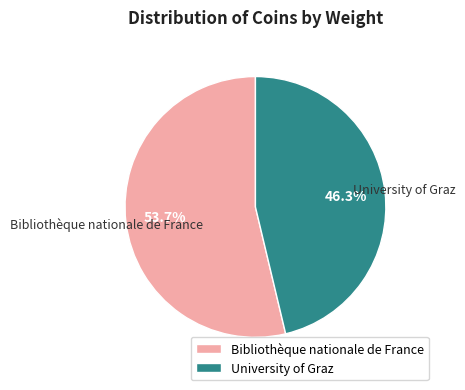

How much of the chart is everything except Bibliothèque nationale de France?

46.3%